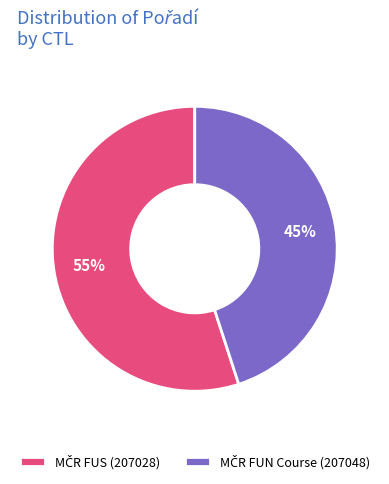

Is there any slice that represents more than half of the pie?

Yes